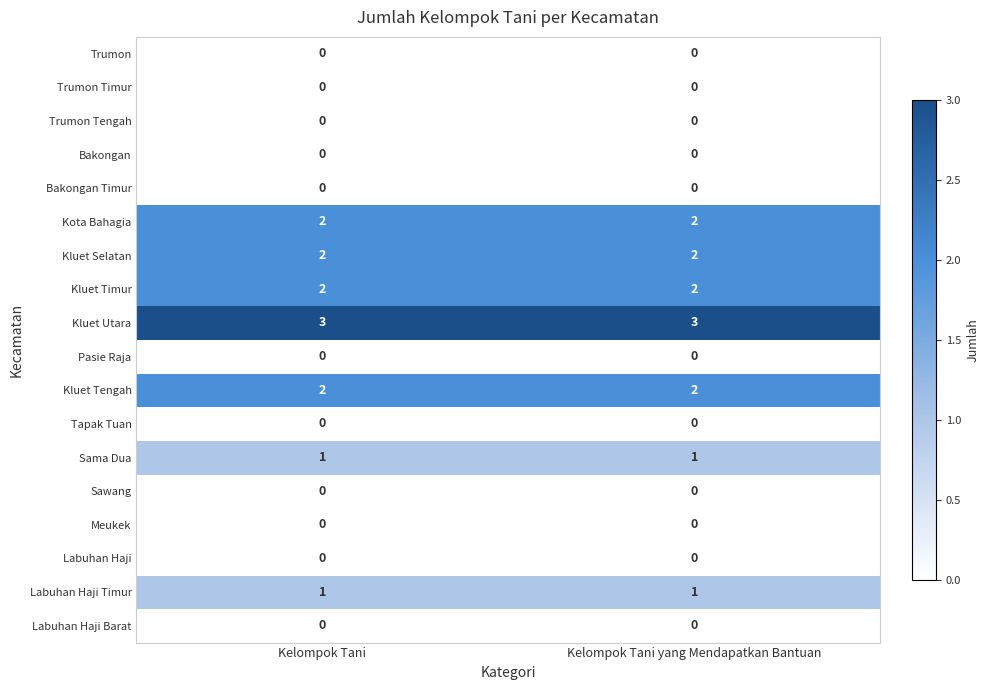

Is the value of Sama Dua at Kelompok Tani yang Mendapatkan Bantuan greater than the value of Bakongan at Kelompok Tani yang Mendapatkan Bantuan?

Yes